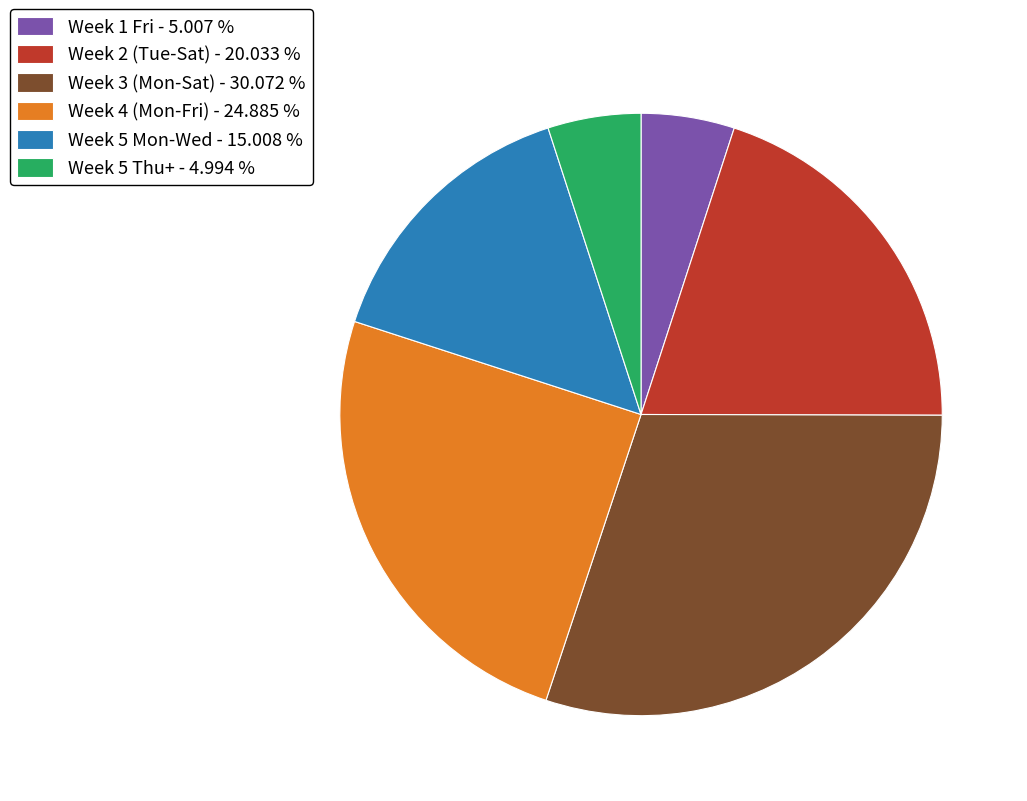

Is there a majority slice in this chart?

No